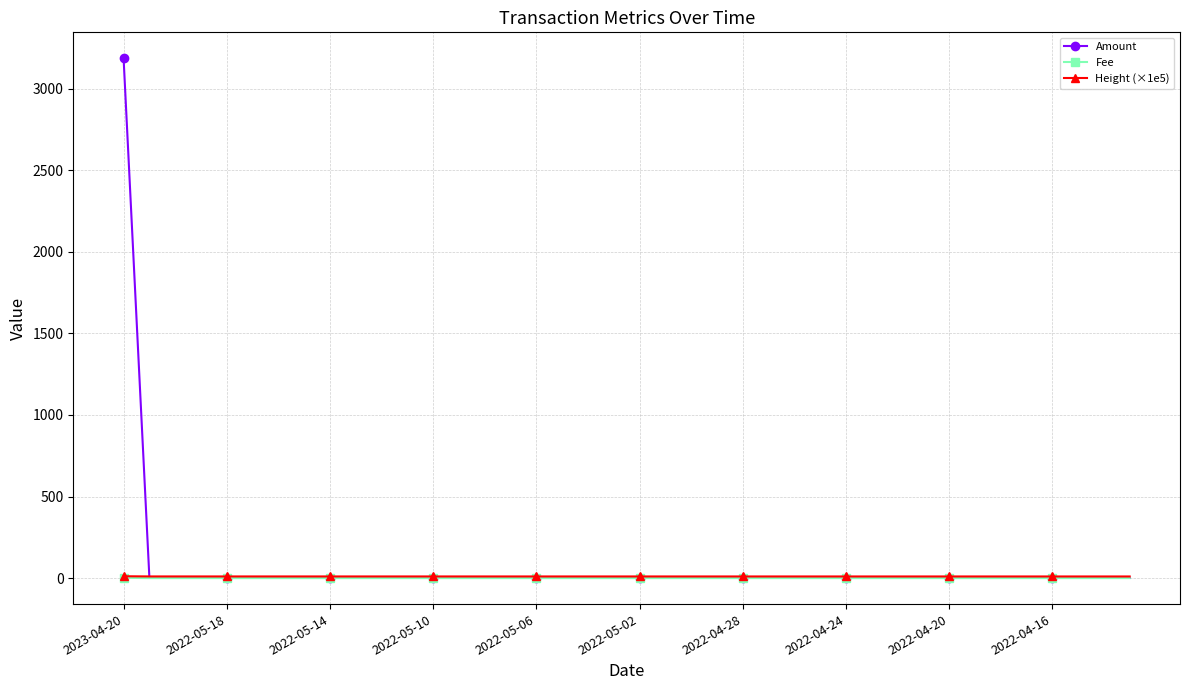

Which series has the widest spread of values?

Amount